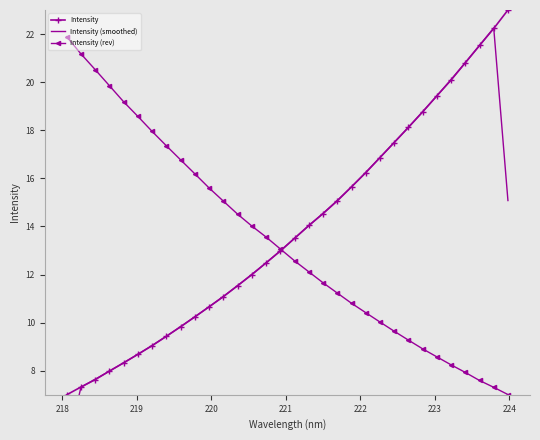

What is the value of the Intensity (rev) point at the 32nd from the left?

7.0